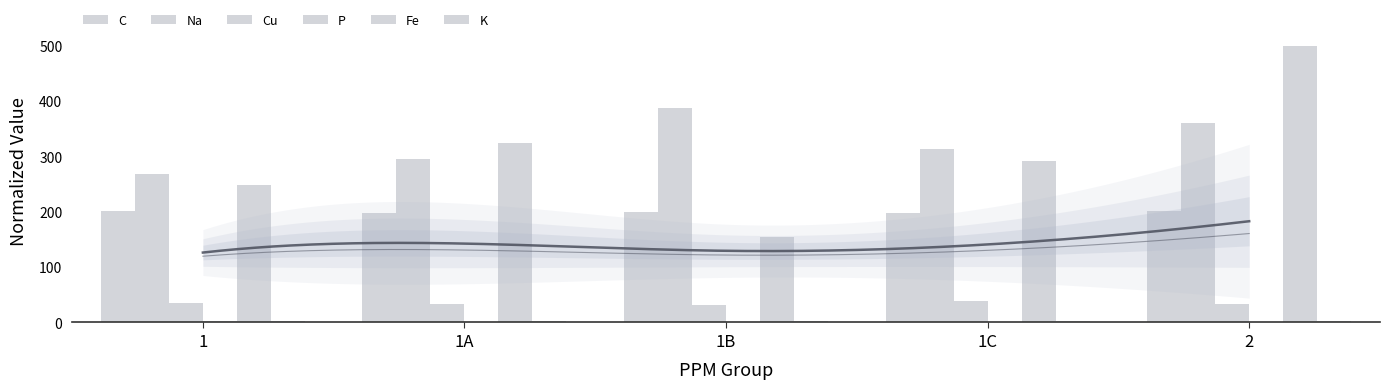

How many values in the K series are below 2?

1